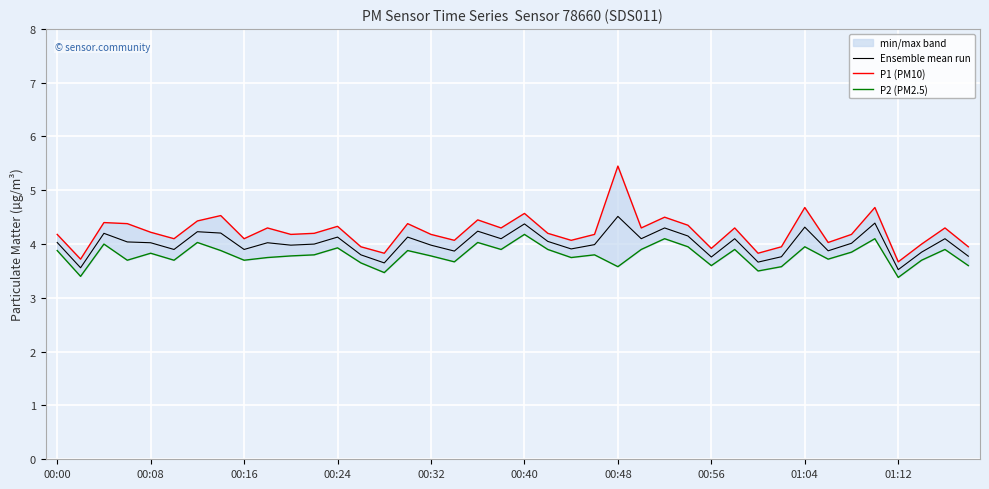

True or false: P2 (PM2.5) and Ensemble mean run intersect in this chart.

False